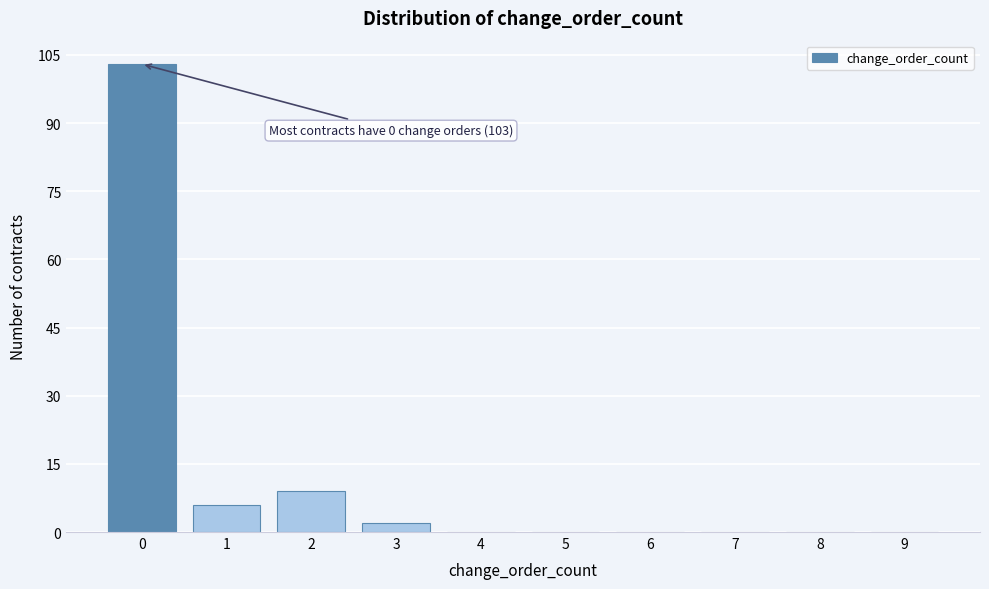

Reading left to right, what are all the values shown in this chart?

0=103	1=6	2=9	3=2	4=0	5=0	6=0	7=0	8=0	9=0